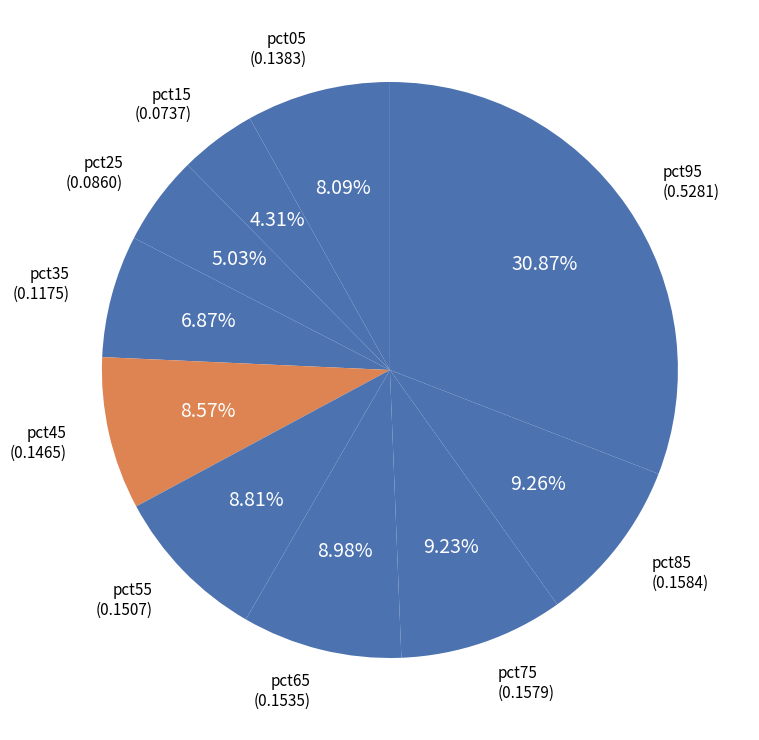

To the nearest percent, what is the difference between the largest and smallest slice percentages?

27%